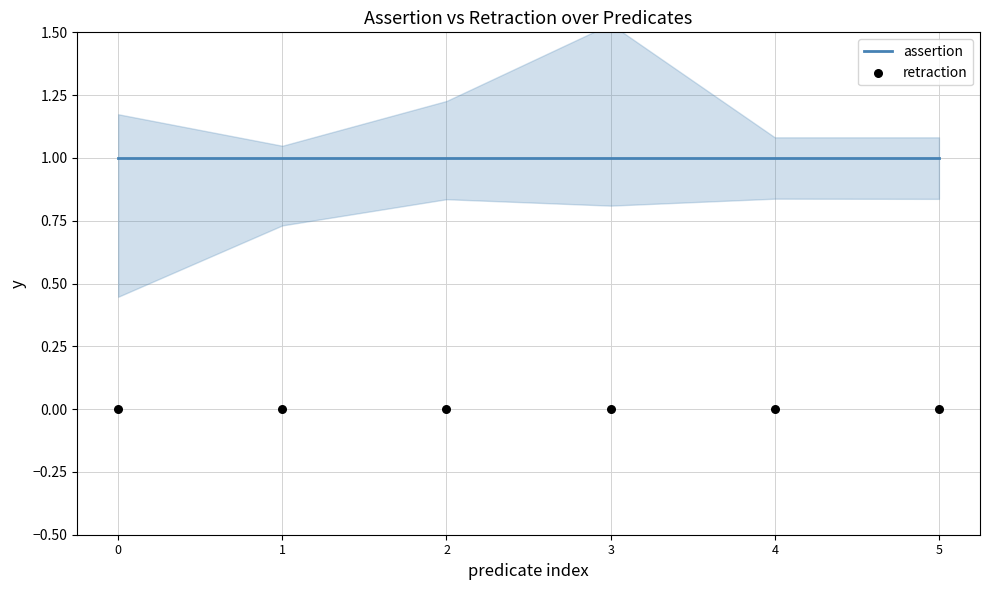

Is the value of assertion at 5 greater than the value of retraction at 4?

Yes